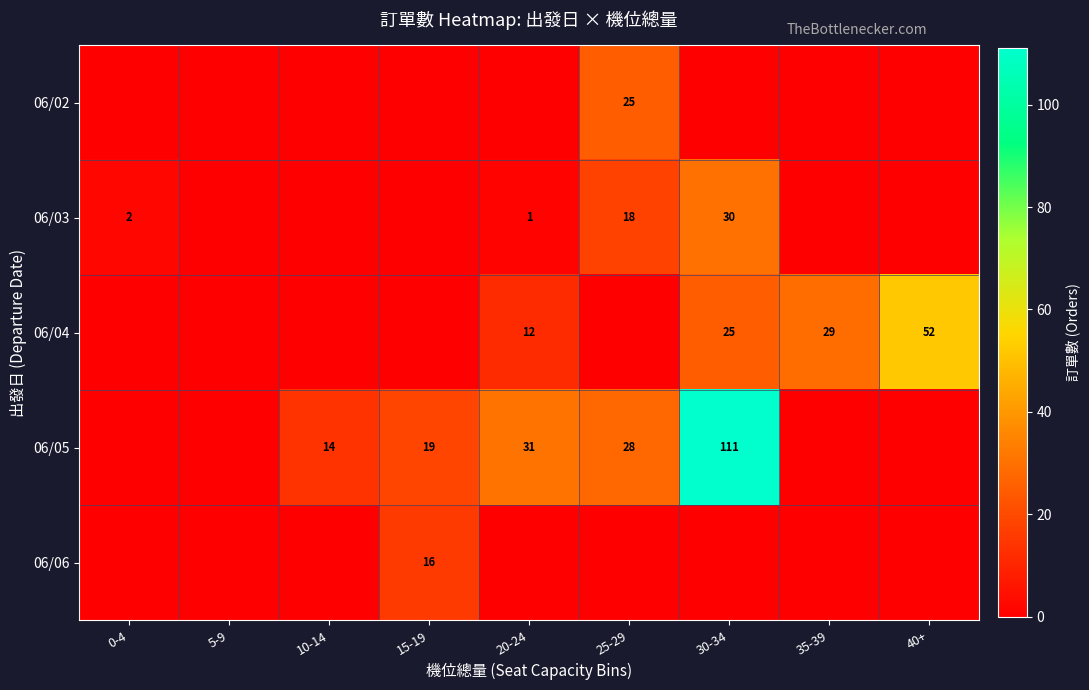

Which category has the lowest value across all series?

0-4